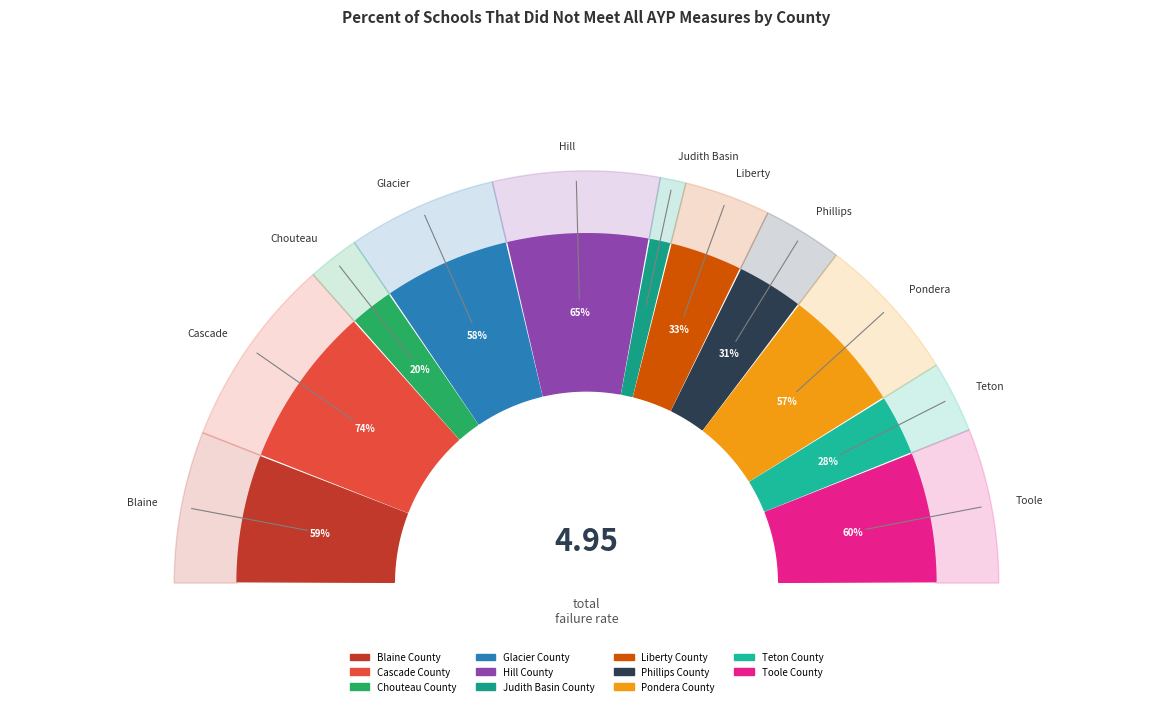

True or false: Phillips County accounts for 6% of the total.

True